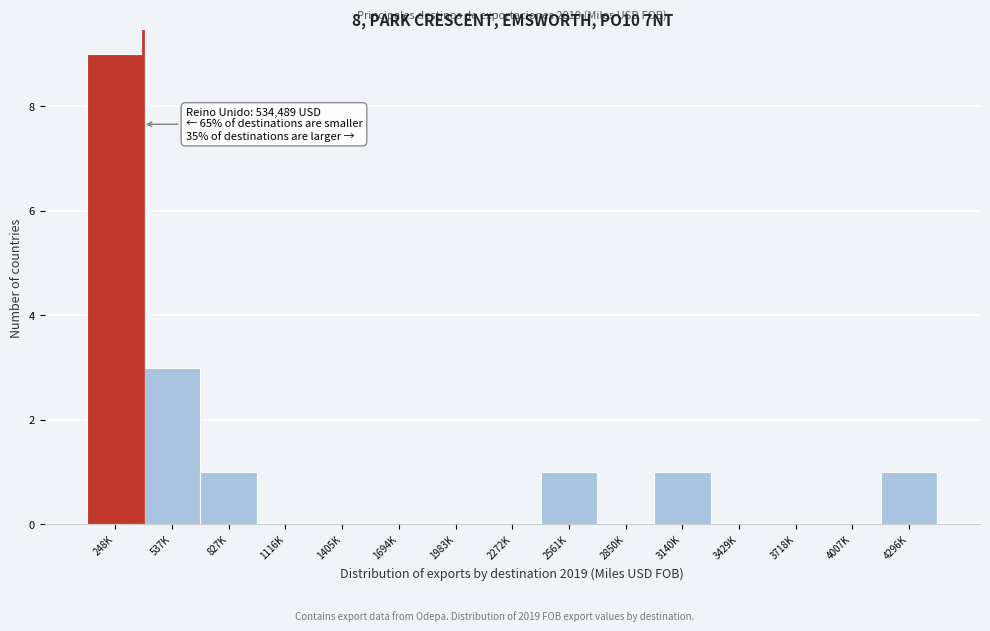

Reading right to left, list all the values displayed in this chart.

4296K=1	4007K=0	3718K=0	3429K=0	3140K=1	2850K=0	2561K=1	2272K=0	1983K=0	1694K=0	1405K=0	1116K=0	827K=1	537K=3	248K=9